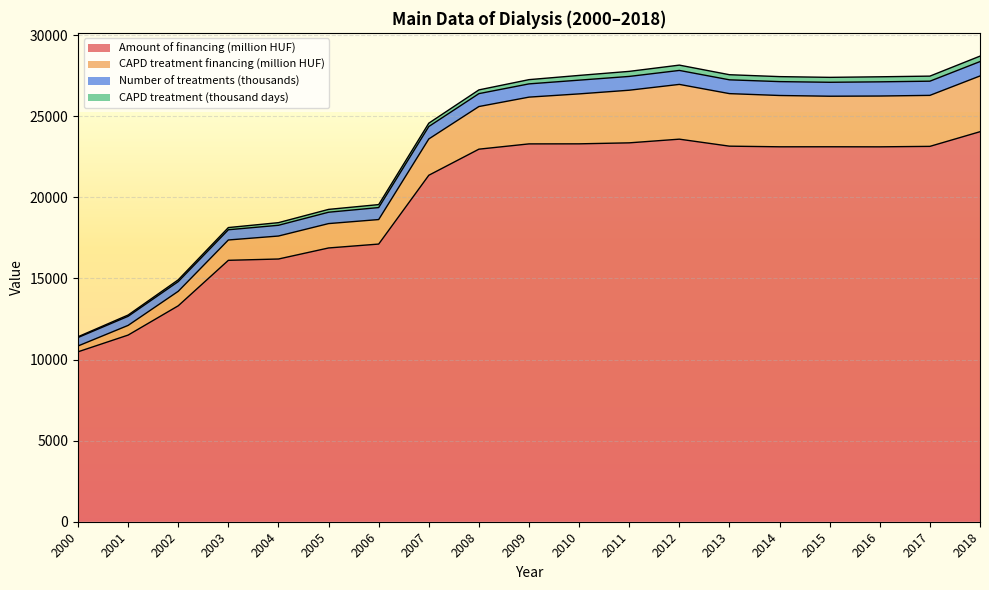

How many lines are shown in the chart?

4